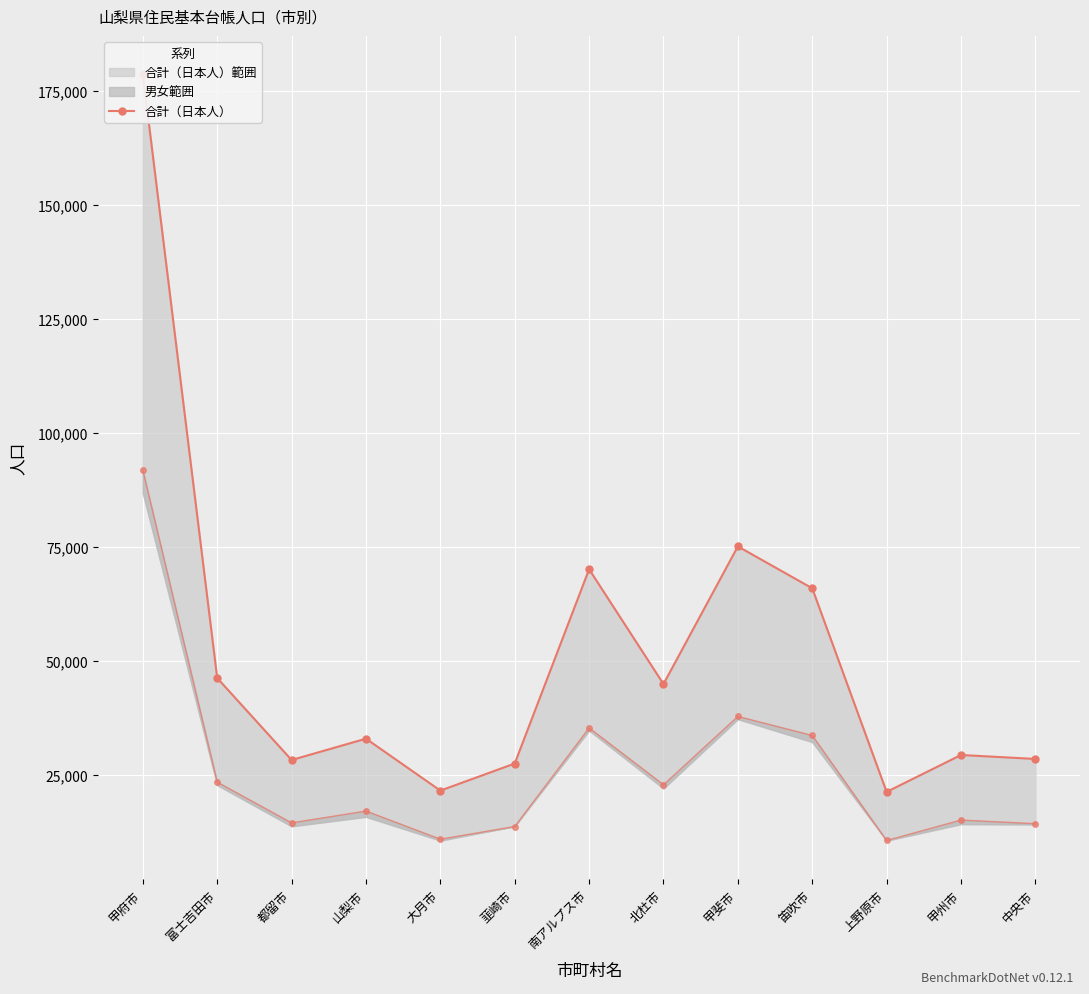

True or false: 合計（日本人） has a value of 70131 at 南アルプス市.

True